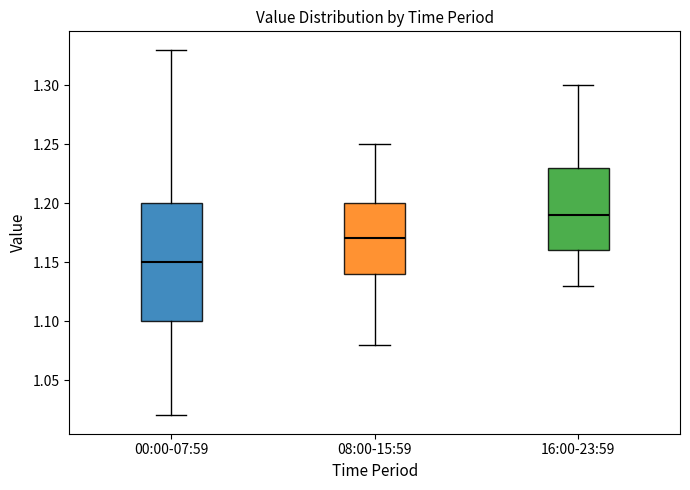

Where is the upper edge of the box for 00:00-07:59 on the y-axis? The values are not printed on the chart, so give them approximately, as read against the axis.

1.20